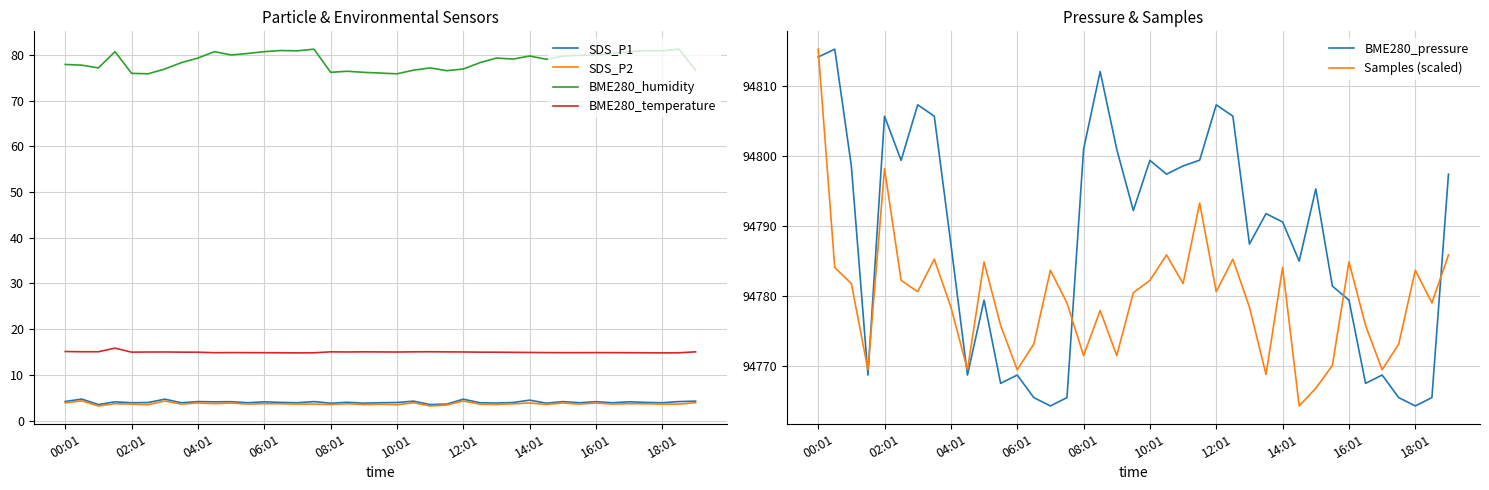

Which series has the largest total across all categories?

BME280_pressure